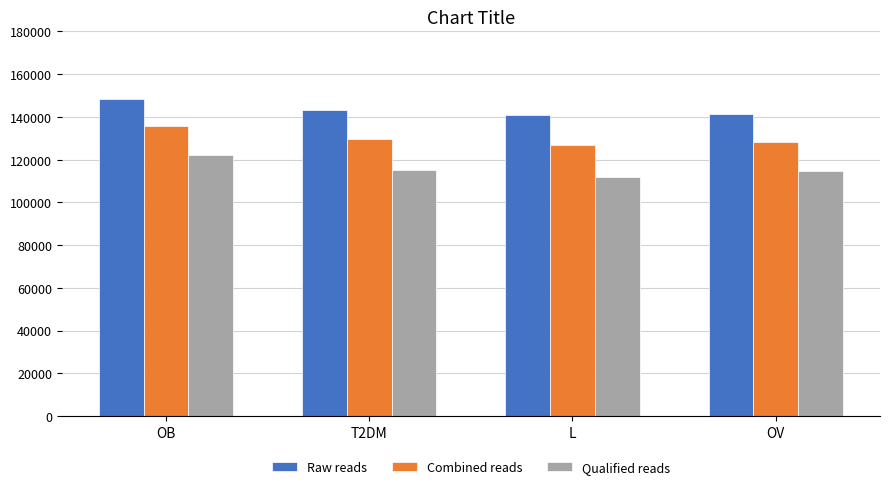

How many distinct data groups are displayed?

3